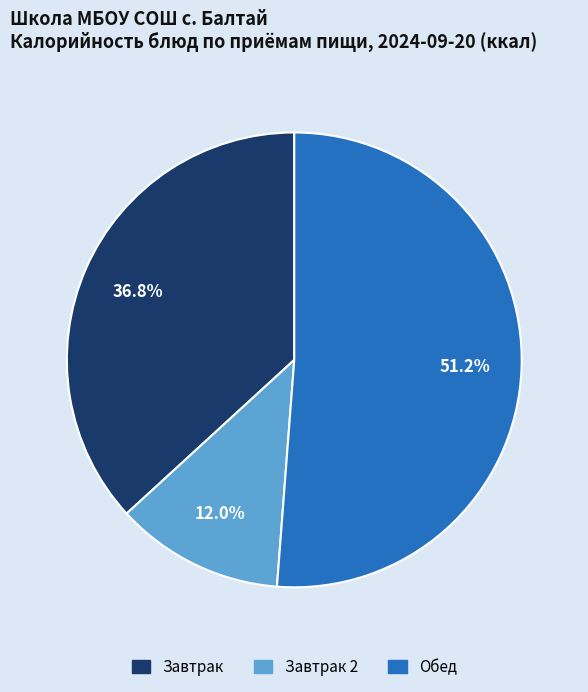

How many segments does this pie chart have?

3